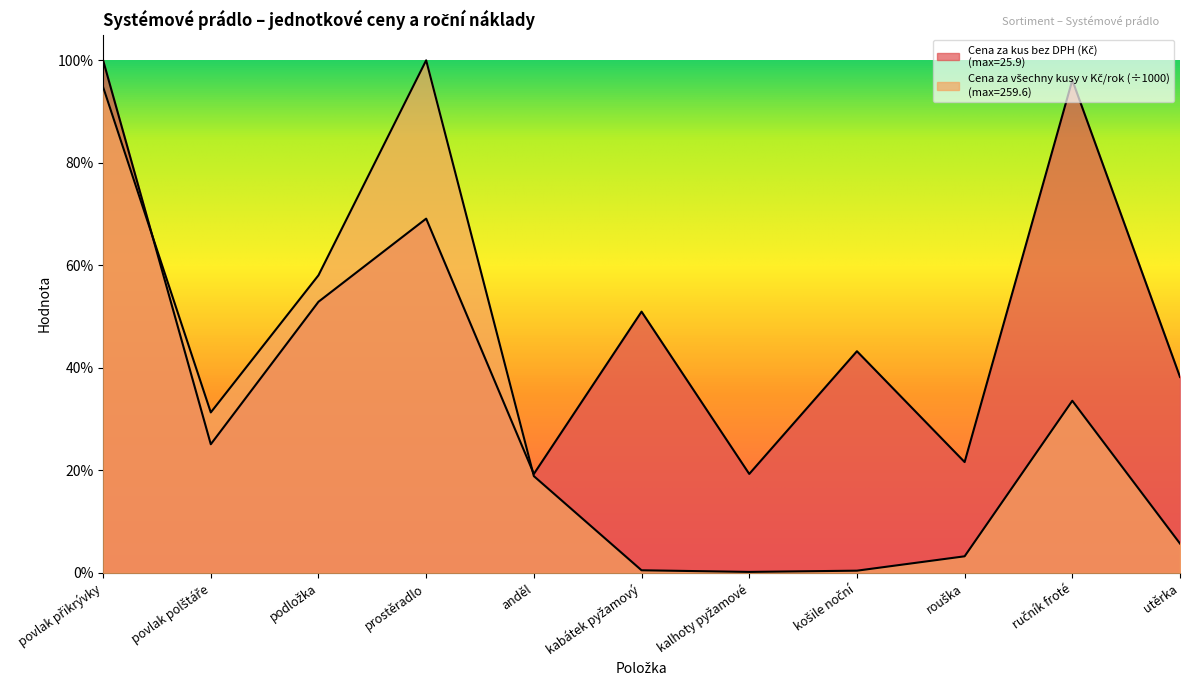

How many categories are shown in the chart?

11